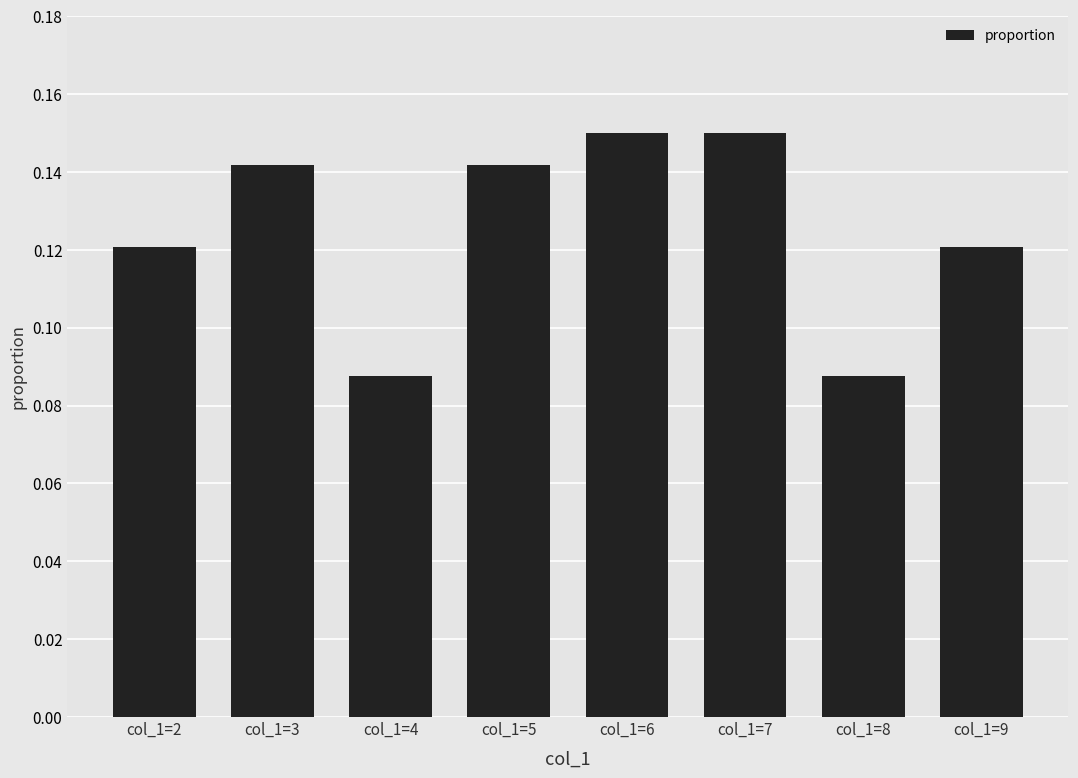

Between col_1=4 and col_1=9, which is larger?

col_1=9